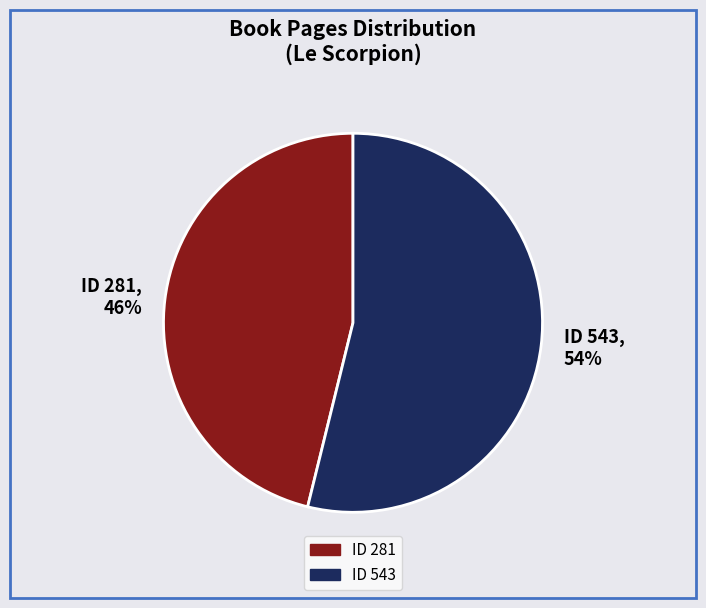

Do ID 543, 54% and ID 281, 46% together represent more than half of the pie?

Yes